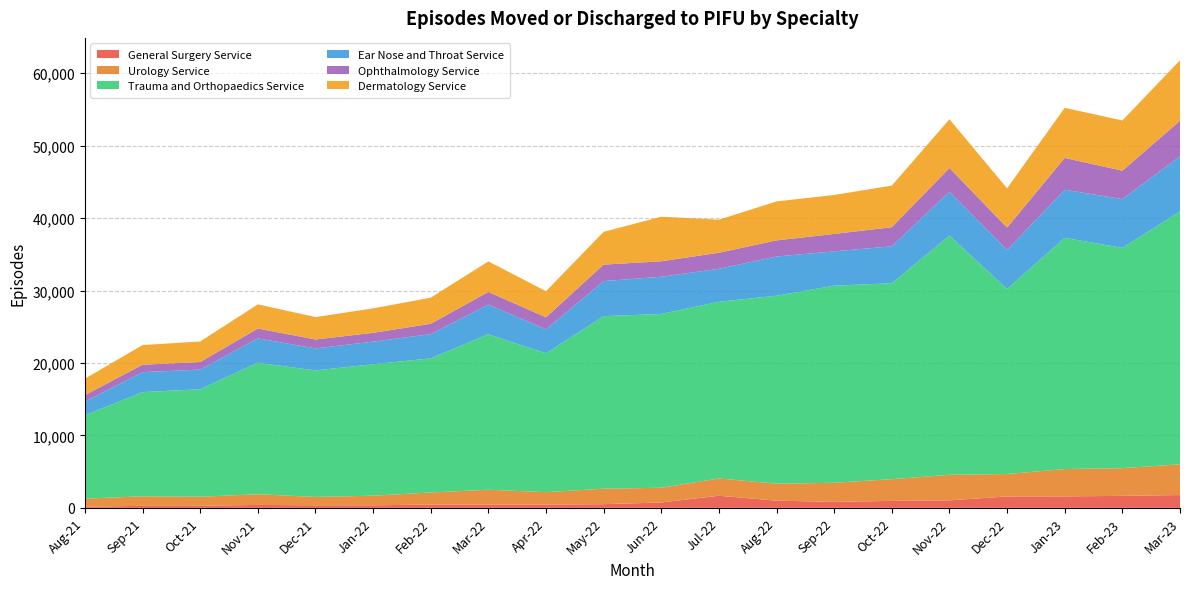

Reading left to right, list all the values displayed in this chart.

General Surgery Service: Aug-21=156	Sep-21=273	Oct-21=284	Nov-21=400	Dec-21=345	Jan-22=345	Feb-22=453	Mar-22=452	Apr-22=450	May-22=507	Jun-22=736	Jul-22=1669	Aug-22=988	Sep-22=823	Oct-22=958	Nov-22=1031	Dec-22=1571	Jan-23=1578	Feb-23=1650	Mar-23=1766
Urology Service: Aug-21=1117	Sep-21=1314	Oct-21=1250	Nov-21=1478	Dec-21=1157	Jan-22=1332	Feb-22=1667	Mar-22=2048	Apr-22=1712	May-22=2132	Jun-22=2036	Jul-22=2388	Aug-22=2344	Sep-22=2635	Oct-22=2996	Nov-22=3529	Dec-22=3098	Jan-23=3776	Feb-23=3828	Mar-23=4241
Trauma and Orthopaedics Service: Aug-21=11519	Sep-21=14392	Oct-21=14840	Nov-21=18163	Dec-21=17466	Jan-22=18146	Feb-22=18517	Mar-22=21469	Apr-22=19169	May-22=23826	Jun-22=23995	Jul-22=24393	Aug-22=25953	Sep-22=27219	Oct-22=27052	Nov-22=33022	Dec-22=25553	Jan-23=31923	Feb-23=30419	Mar-23=34913
Ear Nose and Throat Service: Aug-21=1862	Sep-21=2756	Oct-21=2711	Nov-21=3358	Dec-21=3041	Jan-22=3121	Feb-22=3343	Mar-22=4093	Apr-22=3310	May-22=4839	Jun-22=5137	Jul-22=4555	Aug-22=5418	Sep-22=4733	Oct-22=5105	Nov-22=6056	Dec-22=5370	Jan-23=6639	Feb-23=6730	Mar-23=7594
Ophthalmology Service: Aug-21=905	Sep-21=1022	Oct-21=1047	Nov-21=1354	Dec-21=1235	Jan-22=1216	Feb-22=1431	Mar-22=1747	Apr-22=1663	May-22=2279	Jun-22=2136	Jul-22=2215	Aug-22=2223	Sep-22=2405	Oct-22=2637	Nov-22=3282	Dec-22=3102	Jan-23=4397	Feb-23=3915	Mar-23=4926
Dermatology Service: Aug-21=2269	Sep-21=2718	Oct-21=2837	Nov-21=3339	Dec-21=3095	Jan-22=3376	Feb-22=3606	Mar-22=4219	Apr-22=3606	May-22=4523	Jun-22=6155	Jul-22=4564	Aug-22=5382	Sep-22=5383	Oct-22=5743	Nov-22=6730	Dec-22=5418	Jan-23=6916	Feb-23=6940	Mar-23=8354